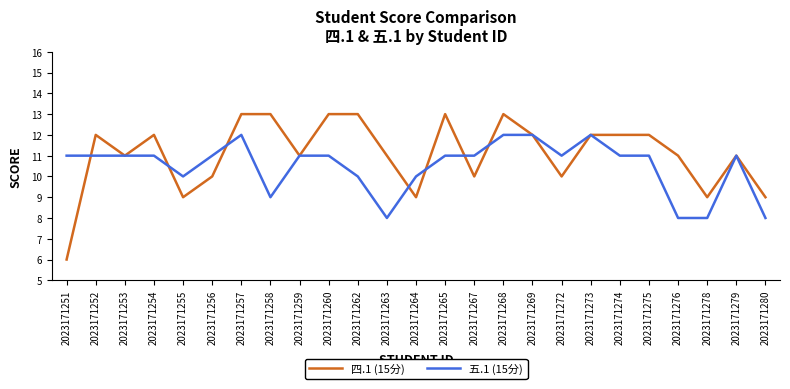

At 2023171257, list the series in order from smallest to largest.

五.1 (15分), 四.1 (15分)